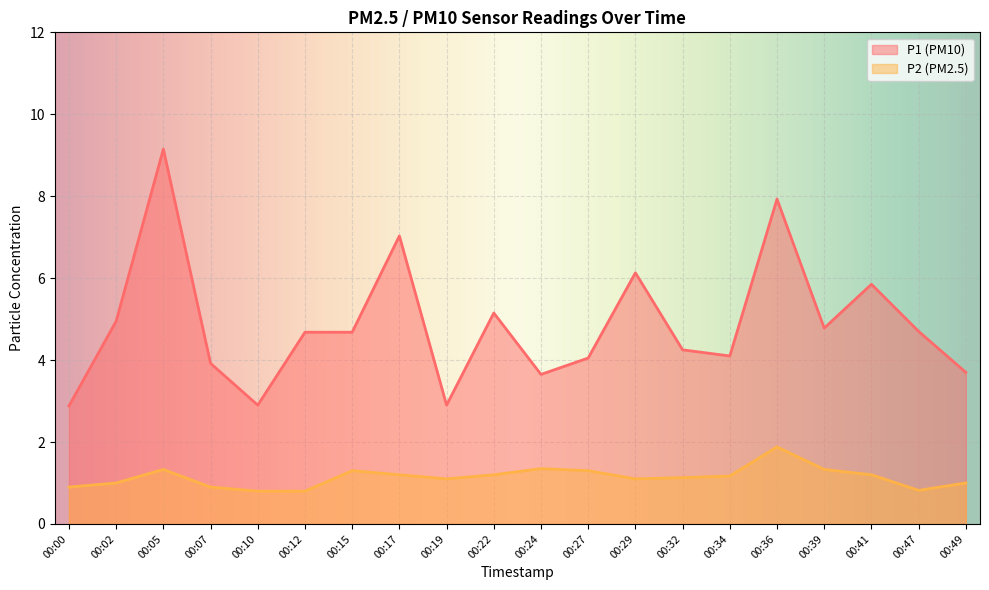

Which series has the largest total across all categories?

P1 (PM10)